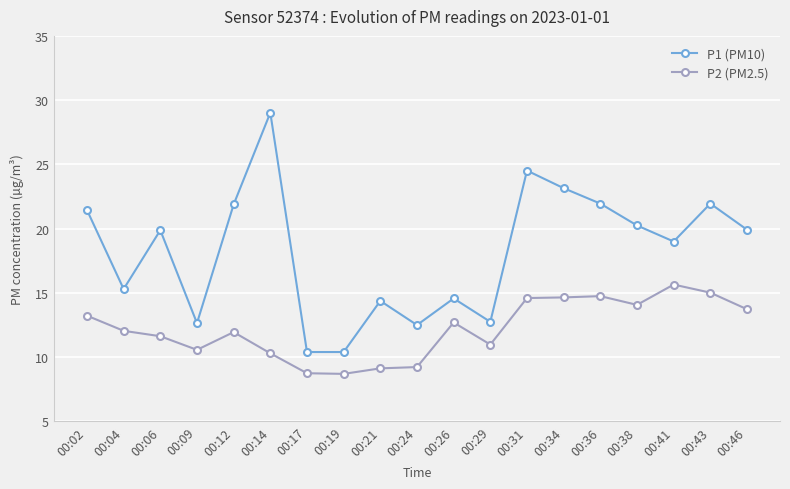

At which label does P1 (PM10) first exceed 19?

00:02